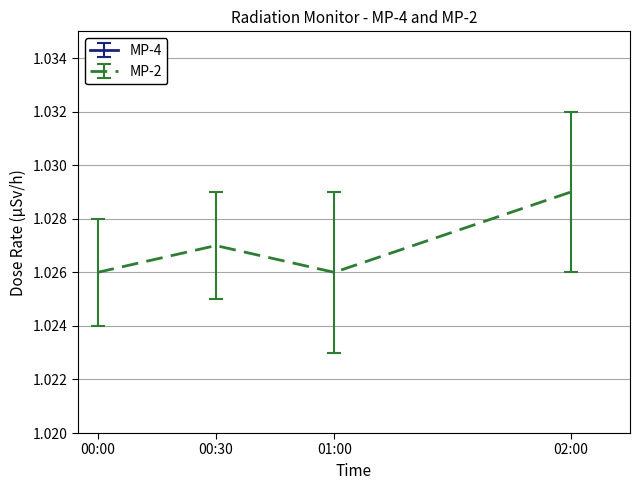

At which category does MP-2 reach its first local peak?

00:30